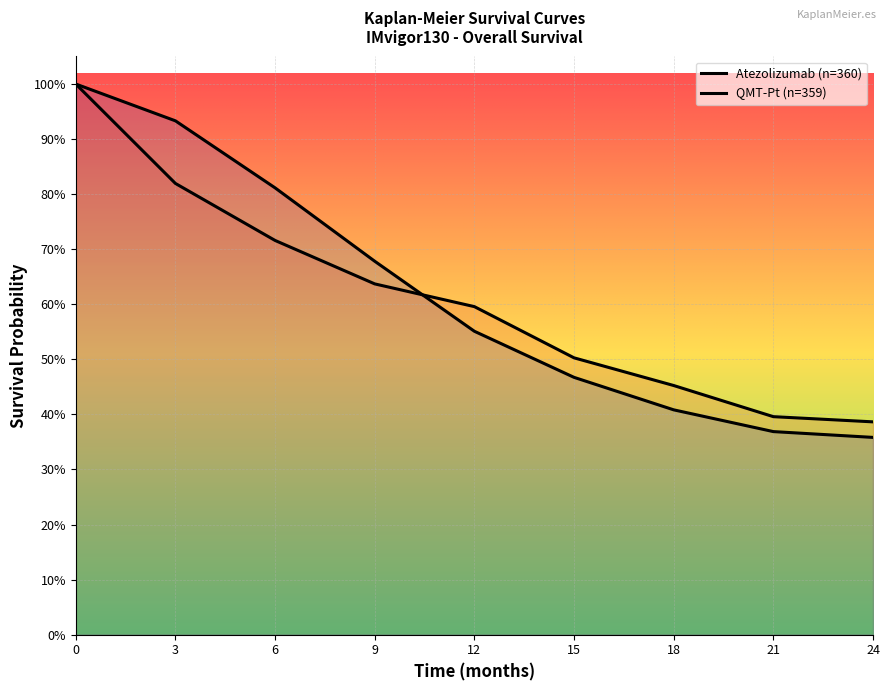

Reading right to left, list all the values displayed in this chart.

Atezolizumab (n=360): 24=0.4	21=0.4	18=0.5	15=0.5	12=0.6	9=0.6	6=0.7	3=0.8	0=1.0
QMT-Pt (n=359): 24=0.4	21=0.4	18=0.4	15=0.5	12=0.6	9=0.7	6=0.8	3=0.9	0=1.0